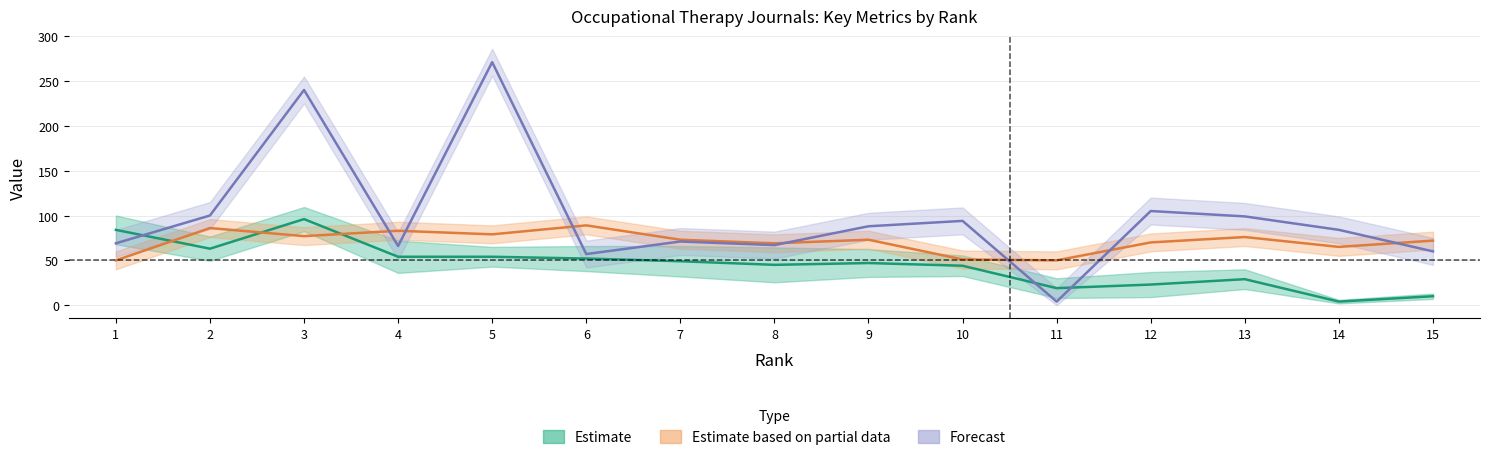

What is the sum of the H index values at 10 and 1?

128